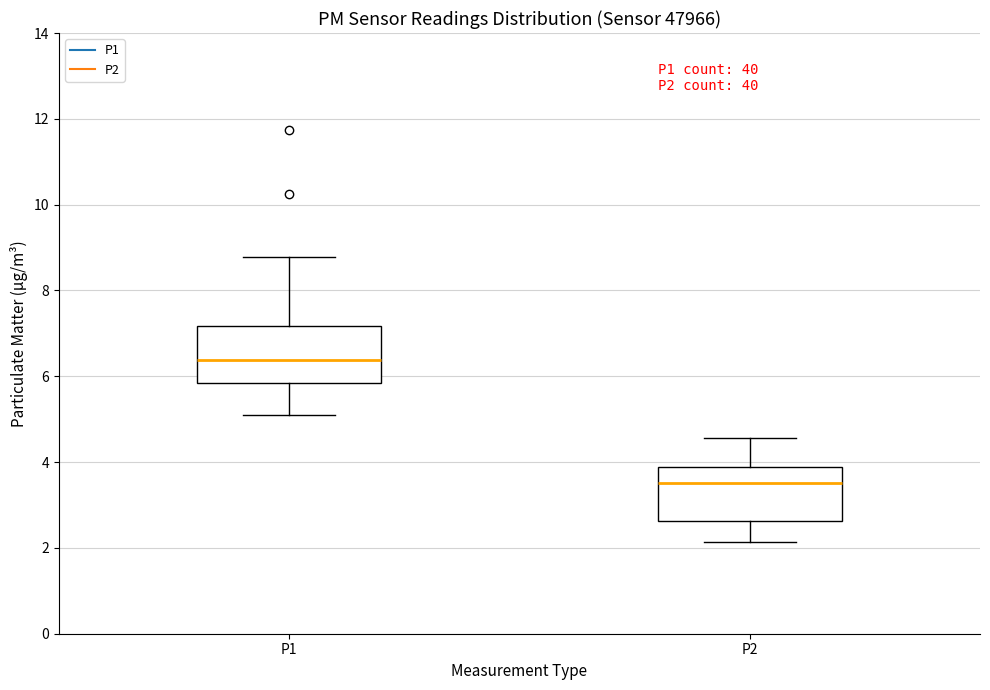

Where is the upper edge of the box for P1 on the y-axis? The values are not printed on the chart, so give them approximately, as read against the axis.

7.2